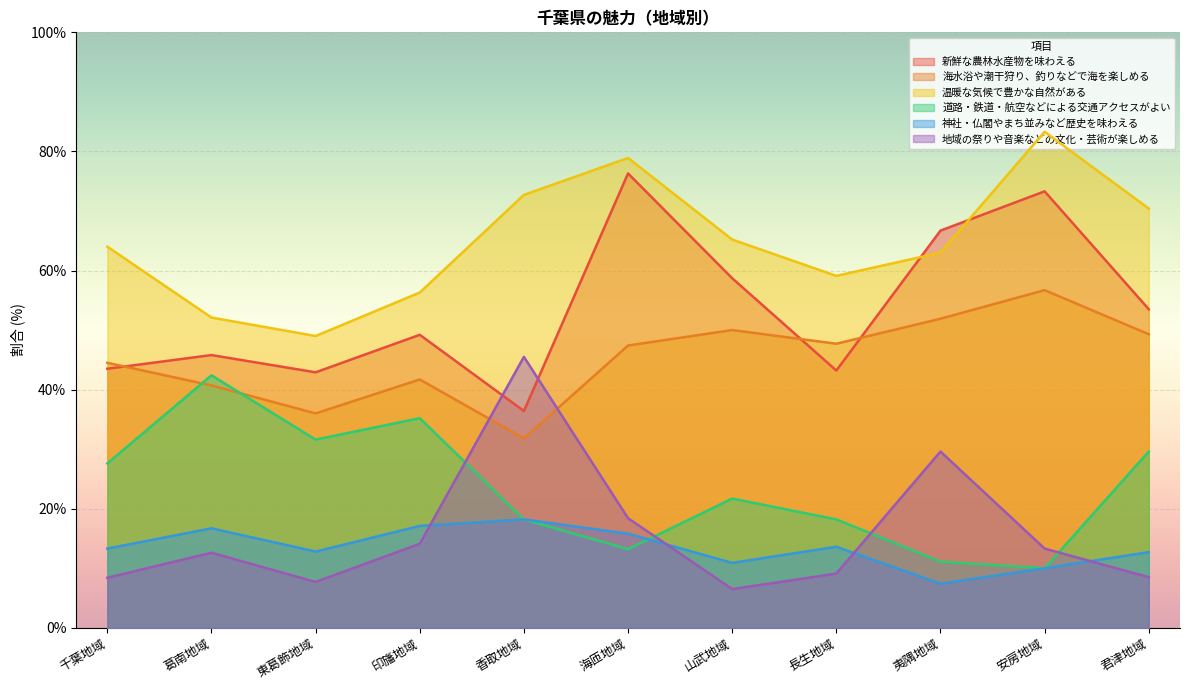

What position from the right is 東葛飾地域?

9